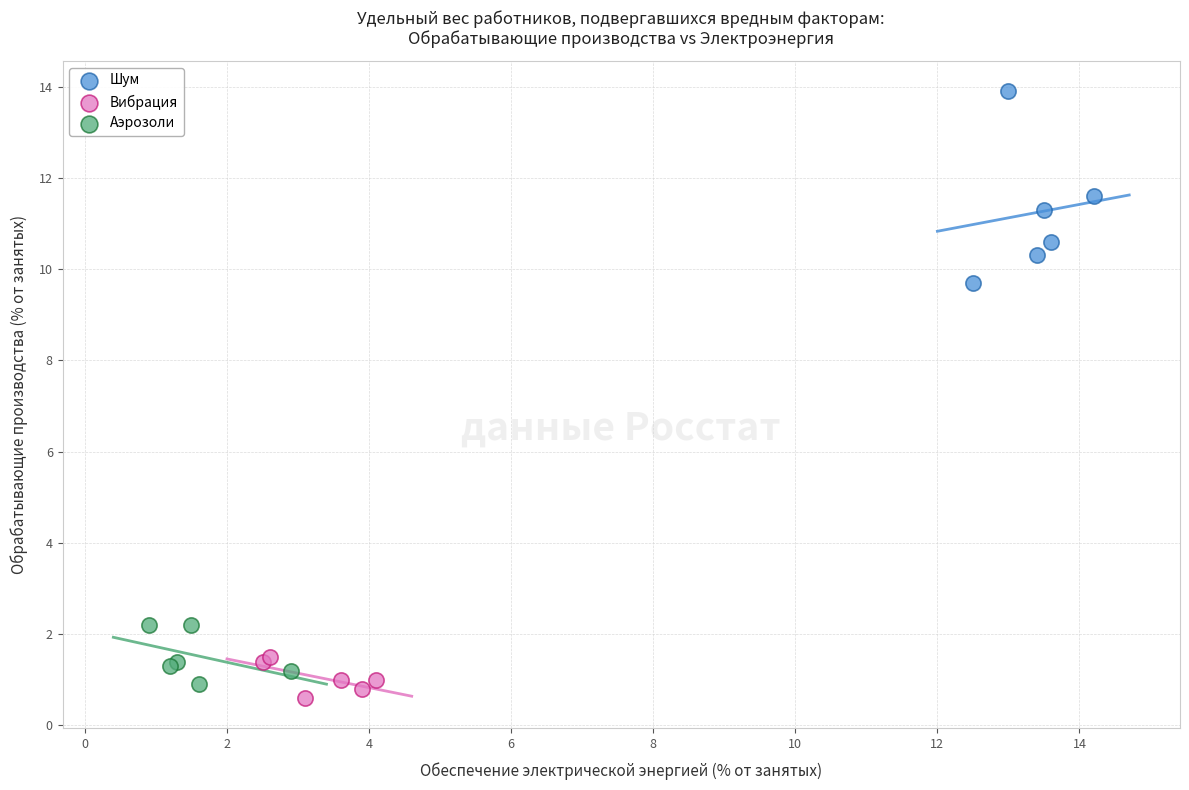

Which series has the widest spread of Y values?

Шум